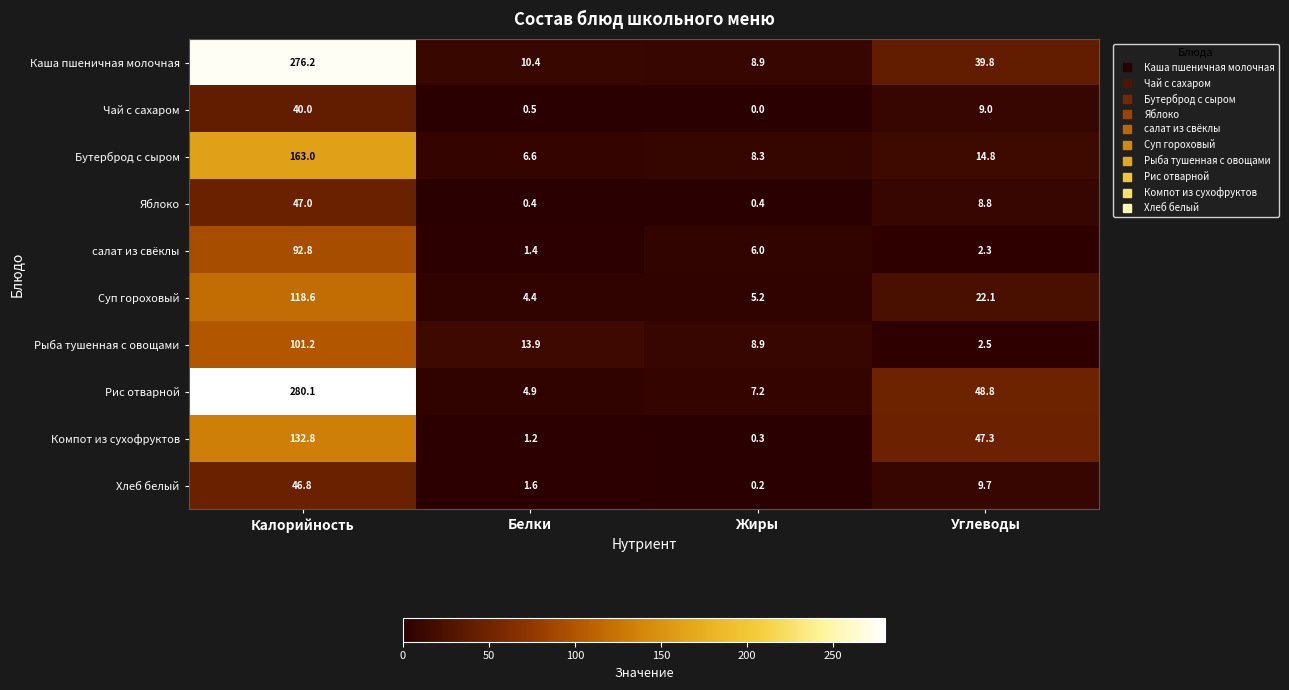

How many data points does each series have?

4